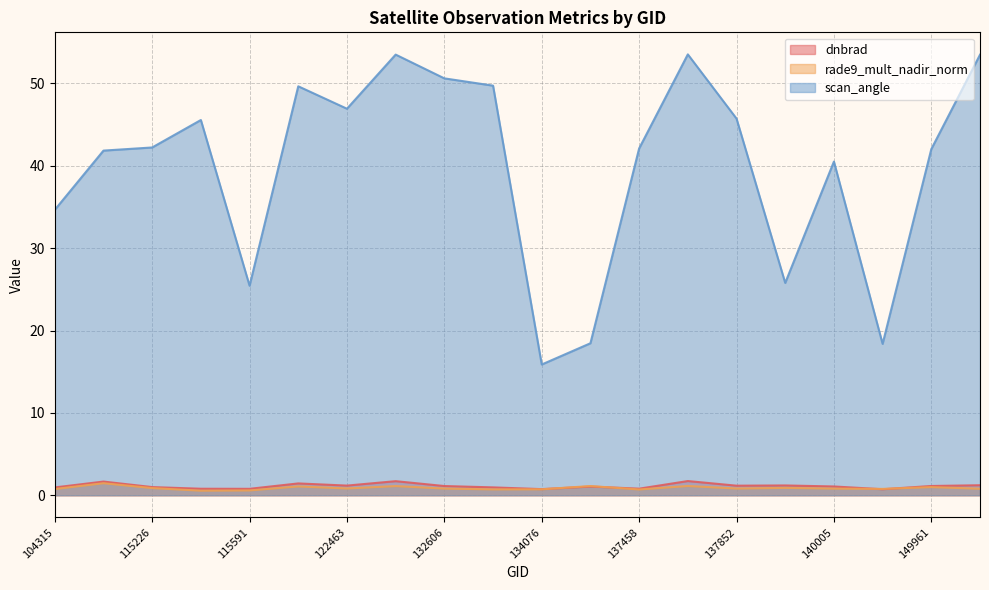

Which series has the widest spread of values?

scan_angle